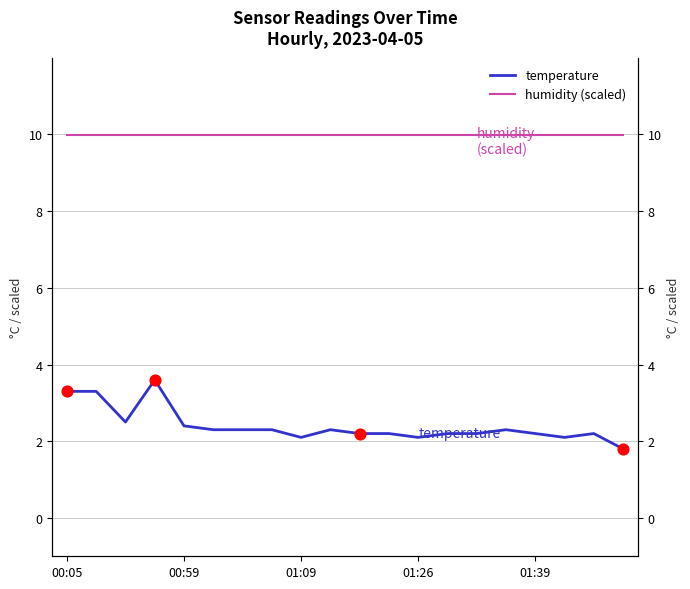

At how many categories does at least one series exceed 4?

20